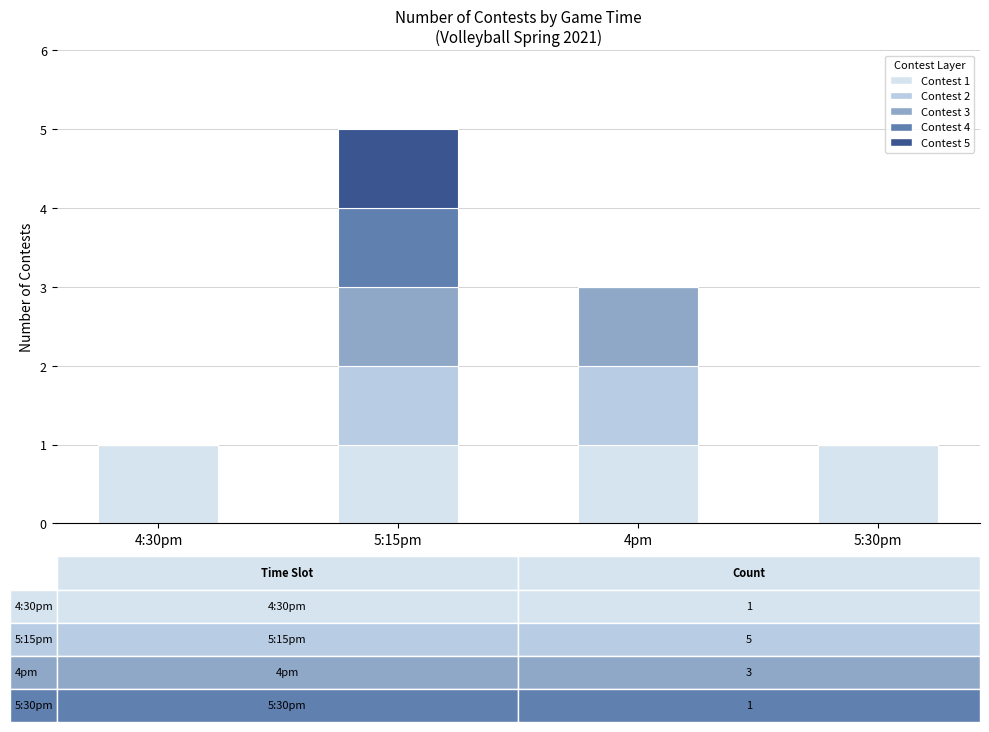

At which category is the sum across all series the highest?

5:15pm